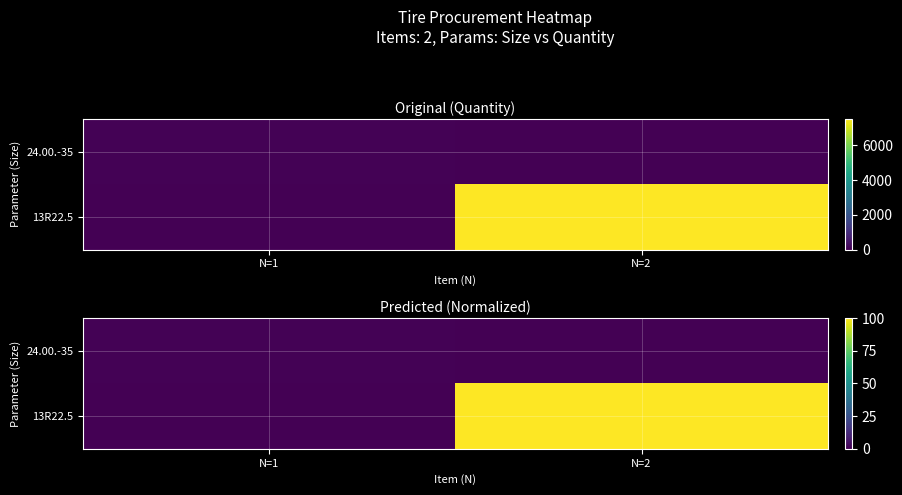

What is the greatest value displayed?

100.0